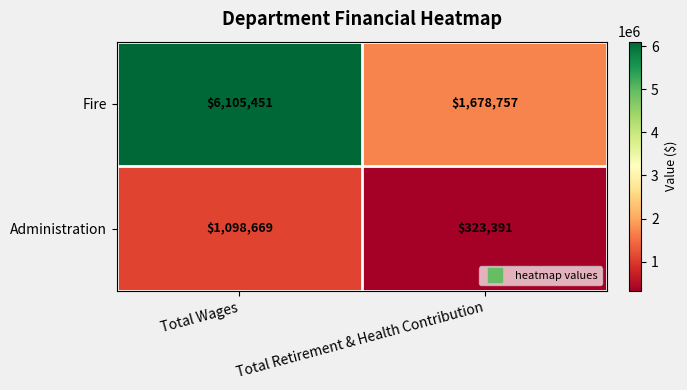

What is the sum of the Fire values at Total Retirement & Health Contribution and Total Wages?

7784208